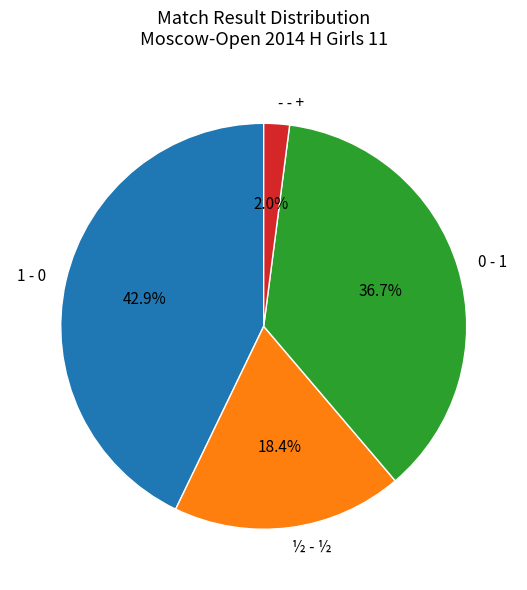

Is - - + the majority of the pie?

No